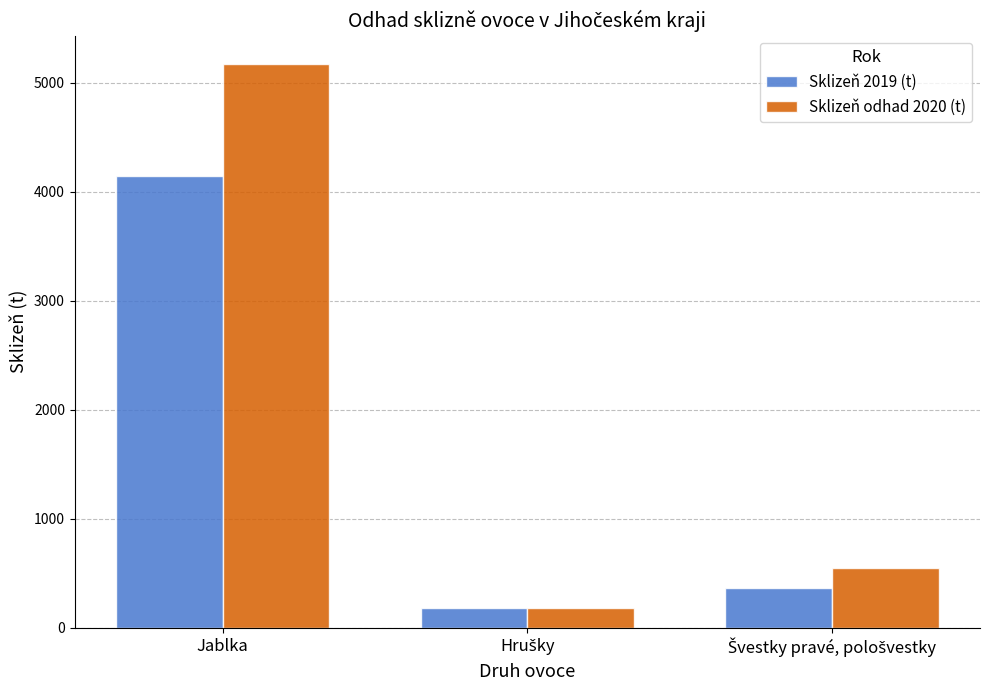

What is the average value of the Sklizeň odhad 2020 (t) series?

1969.4